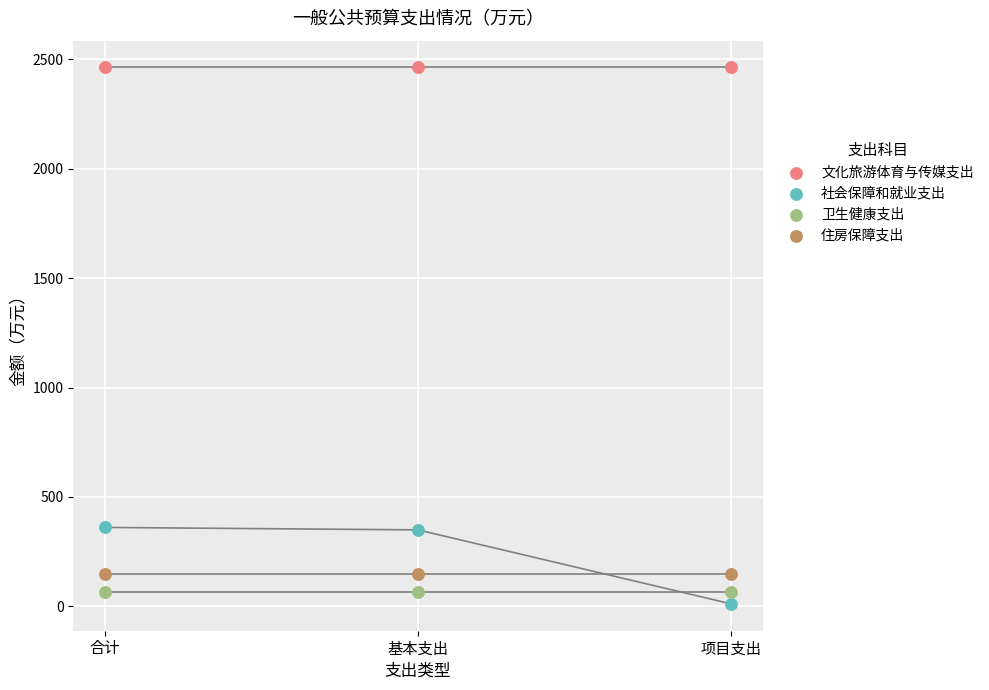

Which series contains the highest Y value?

文化旅游体育与传媒支出